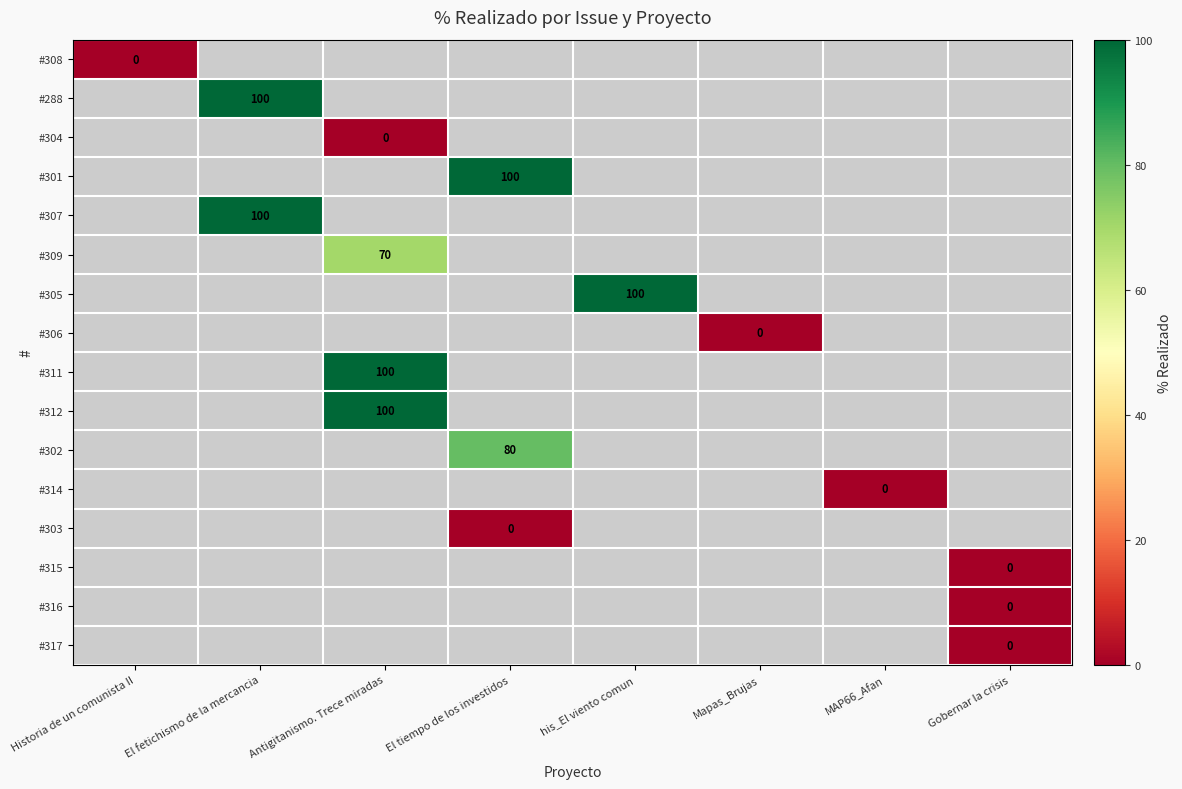

True or false: #315 has a value of 0.0 at Gobernar la crisis.

True